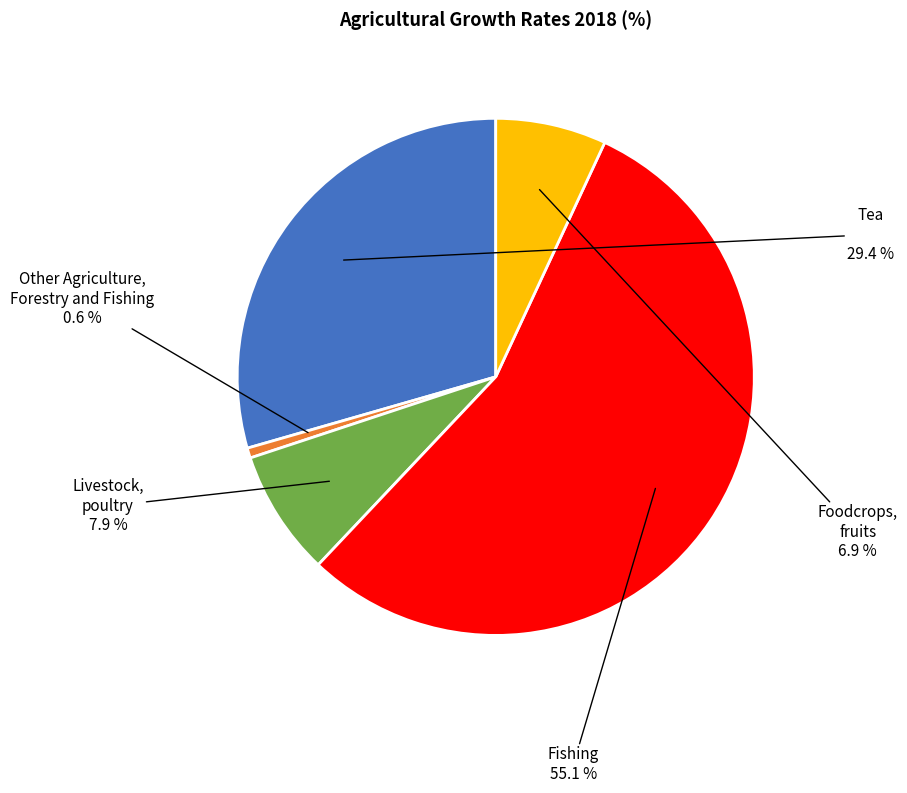

Does any single category account for the majority?

Yes